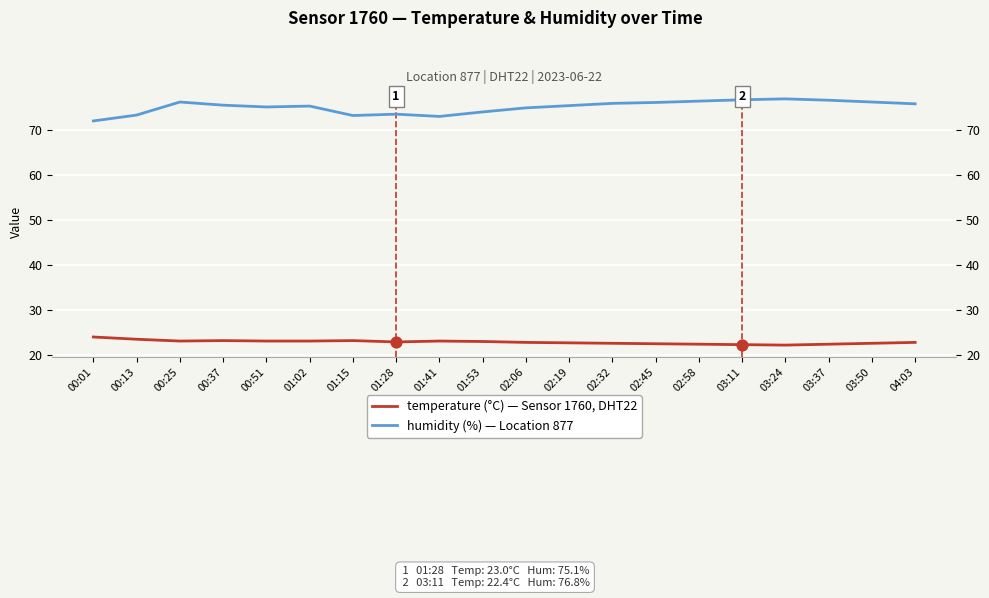

Is the value of temperature at 03:37 greater than the value of humidity at 04:03?

No